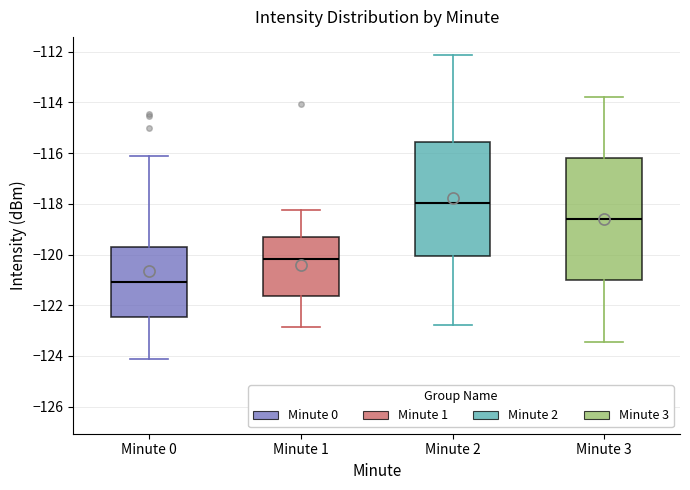

Where does the lower whisker of the box for Minute 1 end on the y-axis? The values are not printed on the chart, so give them approximately, as read against the axis.

-122.8